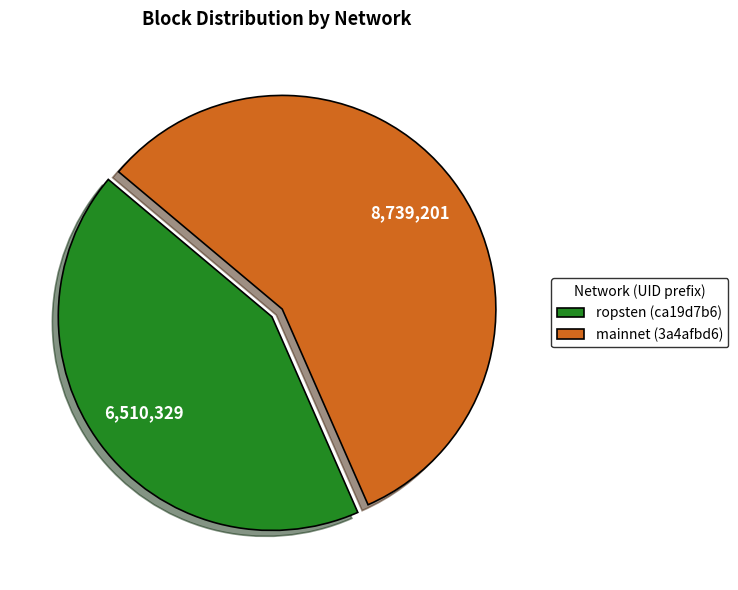

Is it true that mainnet (3a4afbd6) is 42% of the pie?

False